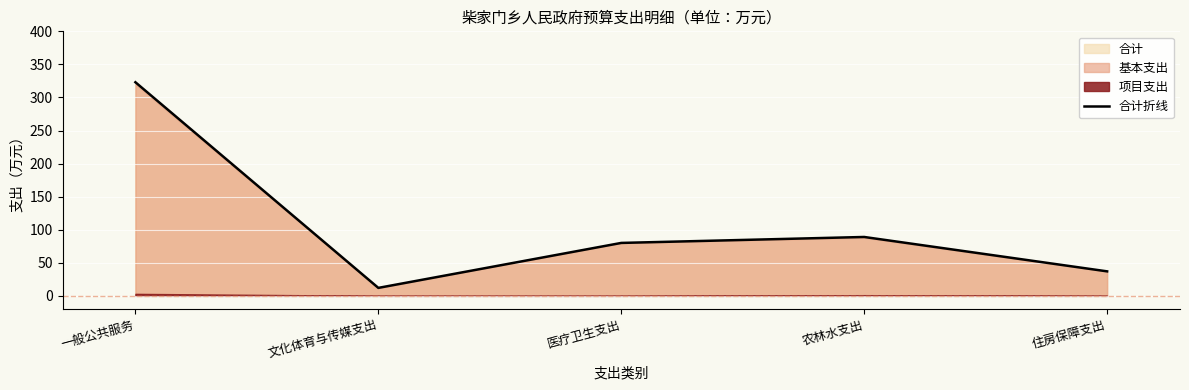

At which label does the data first exceed 80?

一般公共服务